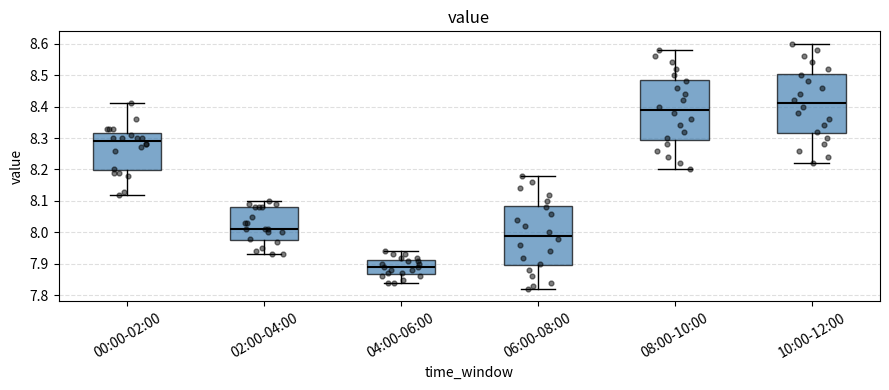

Which box's median line is the lowest?

04:00-06:00